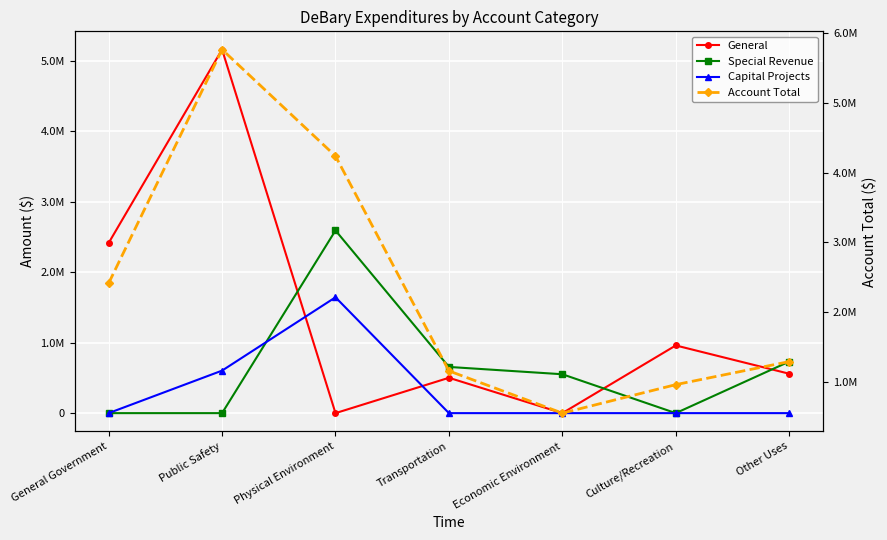

Rank the categories by Special Revenue value from lowest to highest.

General Government, Public Safety, Culture/Recreation, Economic Environment, Transportation, Other Uses, Physical Environment